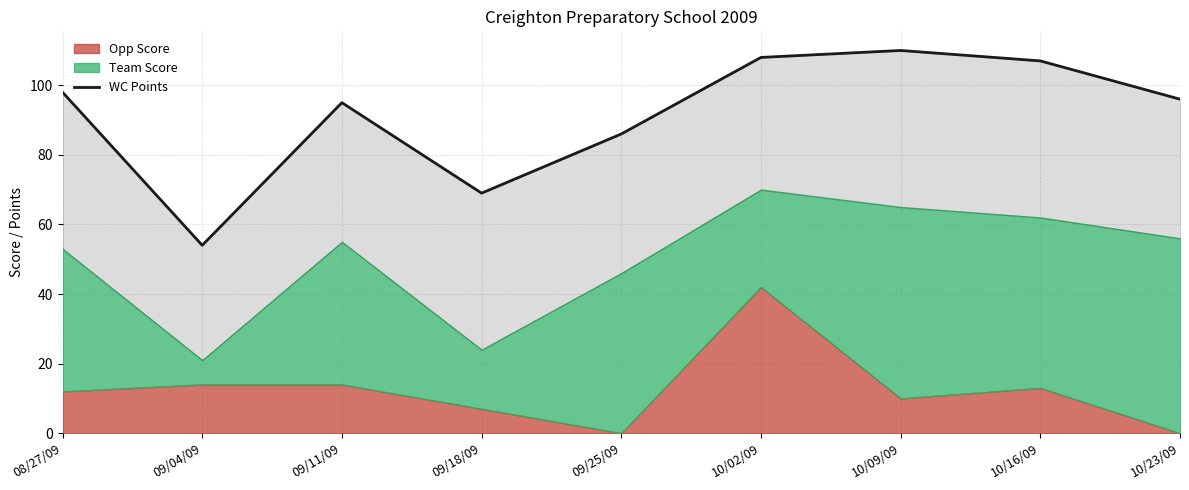

How many data points are above 96?

4